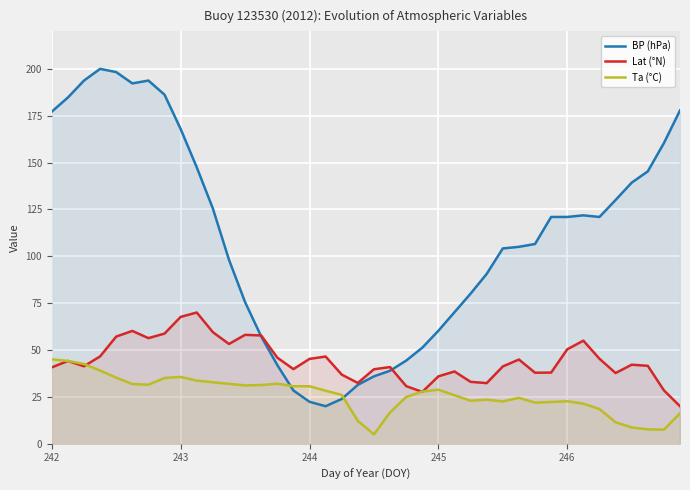

True or false: Lat (°N) and Ta (°C) cross at least once.

True